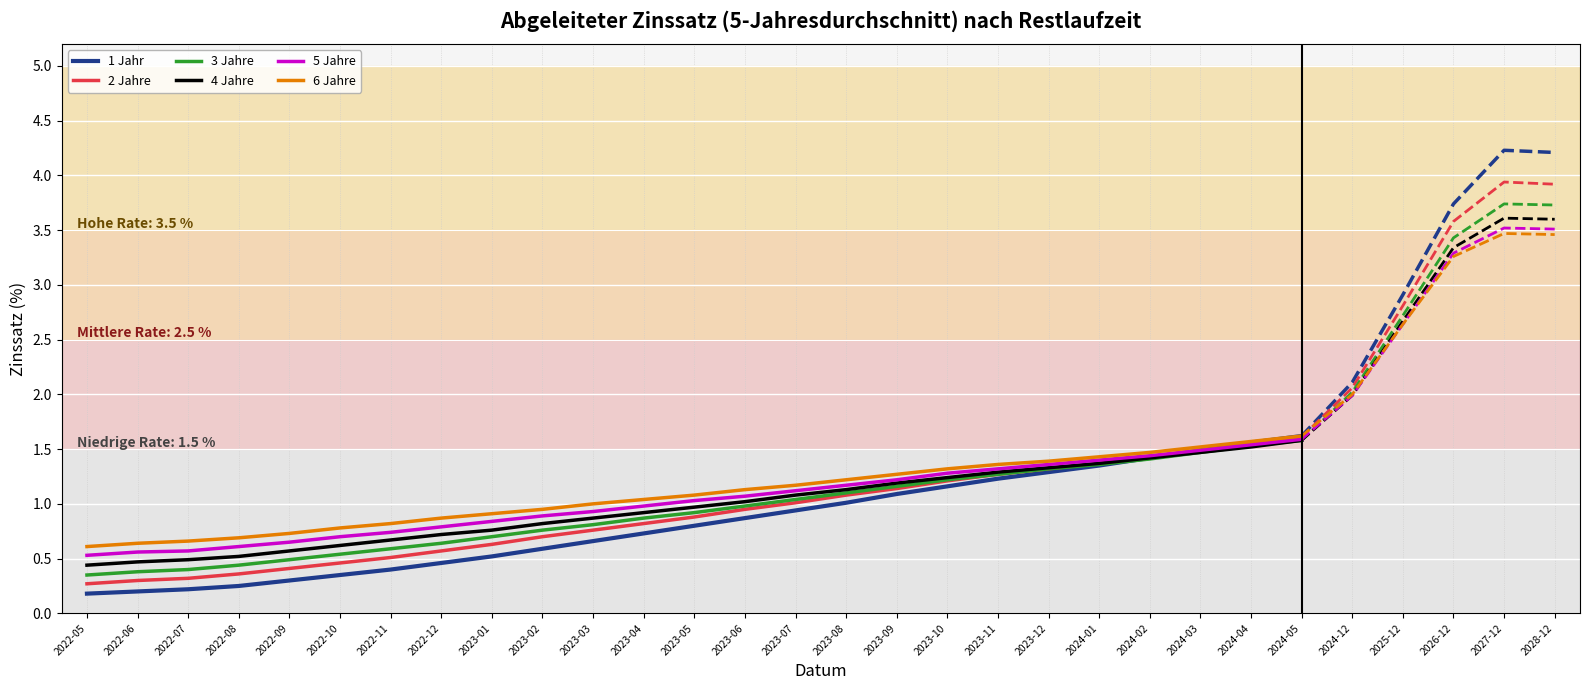

What position from the left is 2023-04?

12